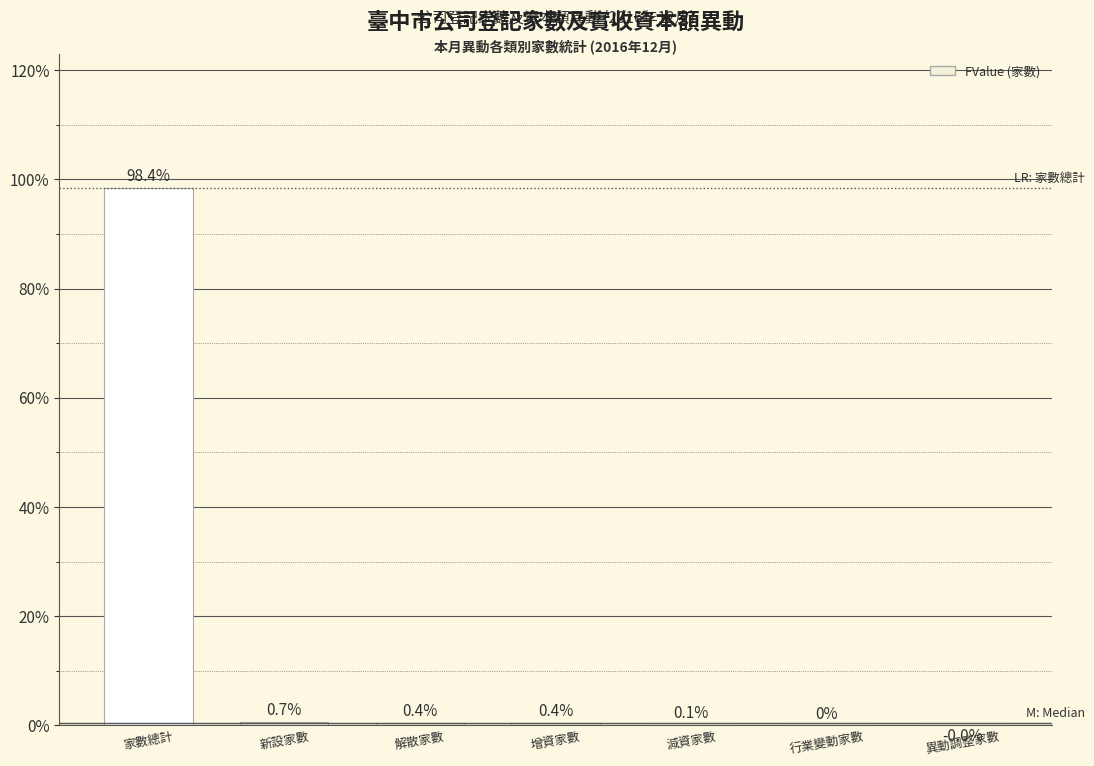

At which label does the data first exceed 0?

家數總計